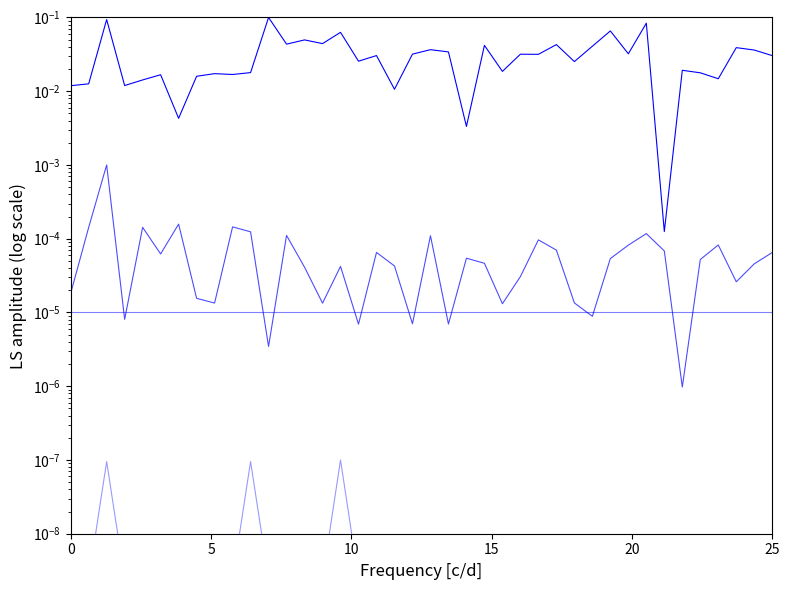

At how many categories does at least one series exceed 0?

40